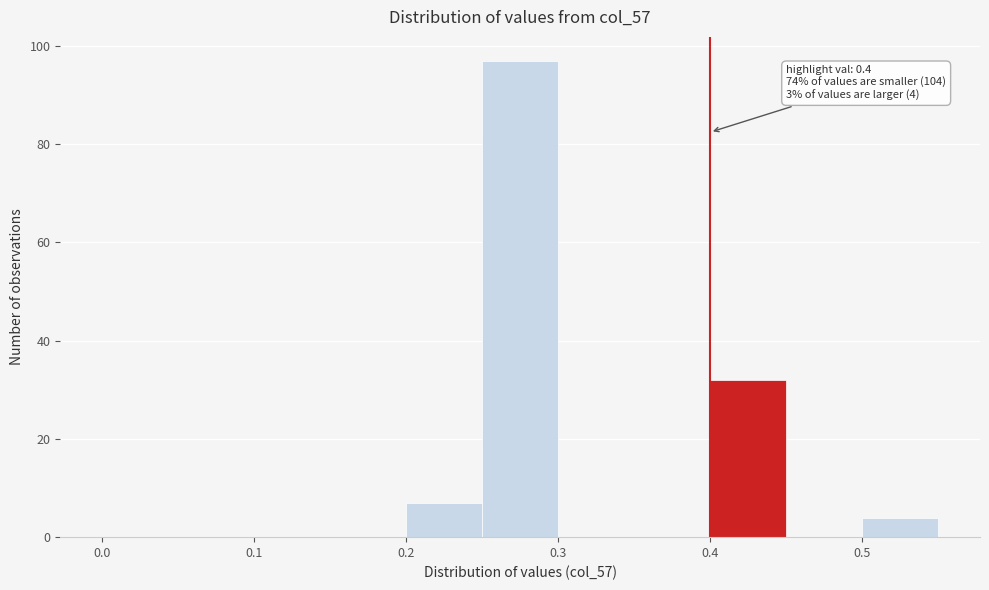

Which range on the x-axis has the tallest bar?

0.25 to 0.30